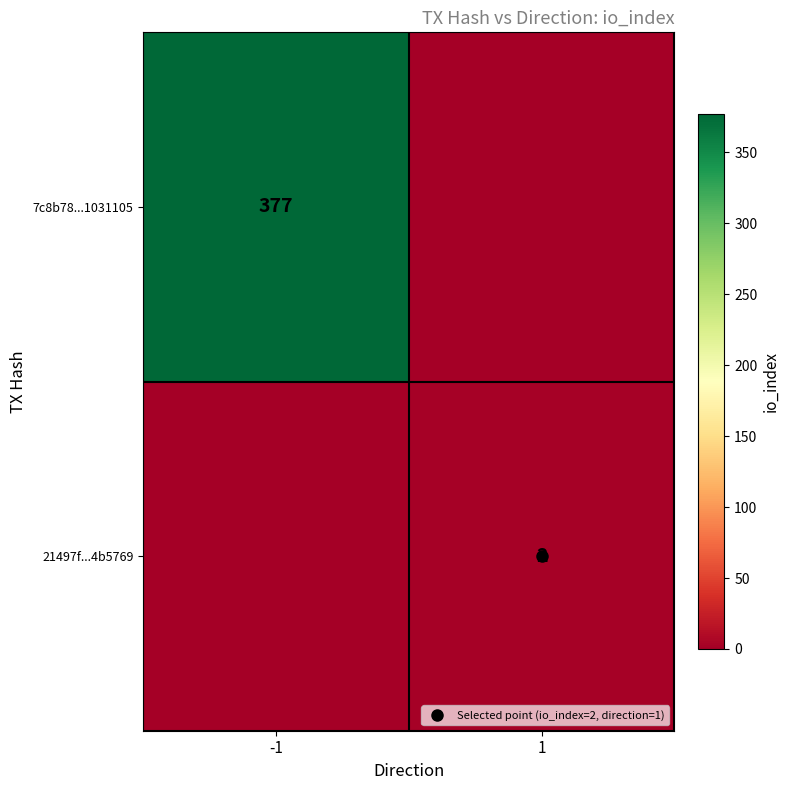

The value of 21497f...4b5769 at 1 is 2. True or false?

True